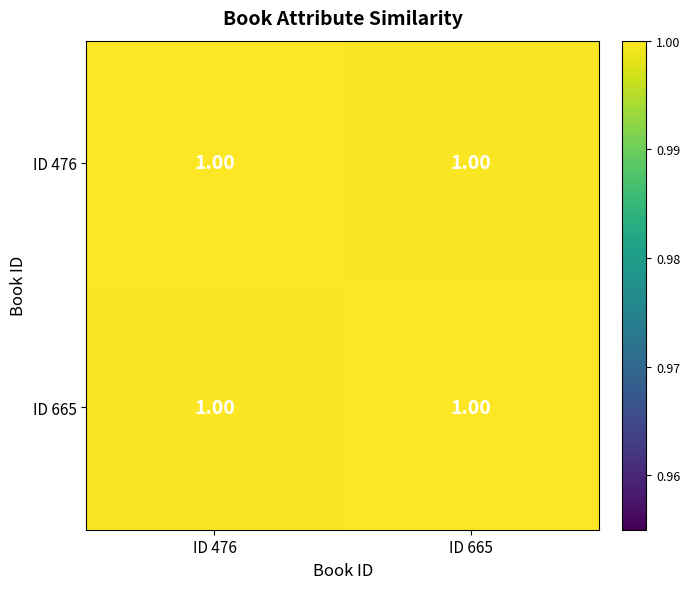

Reading left to right, extract all data points from this chart.

ID 476: ID 476=1.0	ID 665=1.0
ID 665: ID 476=1.0	ID 665=1.0